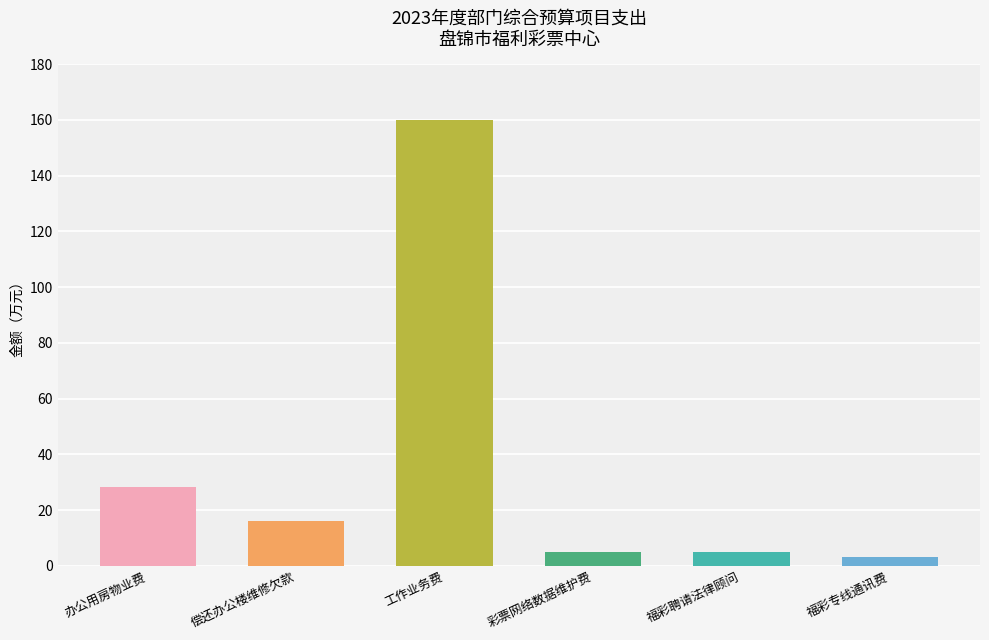

What is the maximum value shown in the chart?

160.0